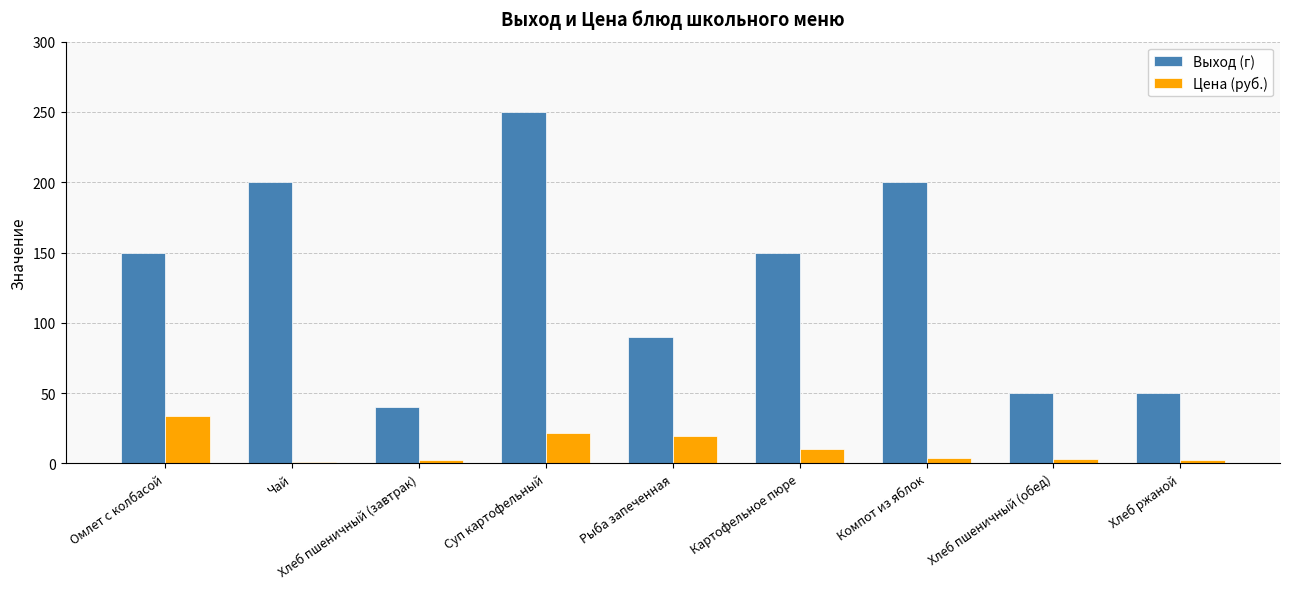

What is the difference between the maximum and minimum values in the Цена (руб.) series?

32.9